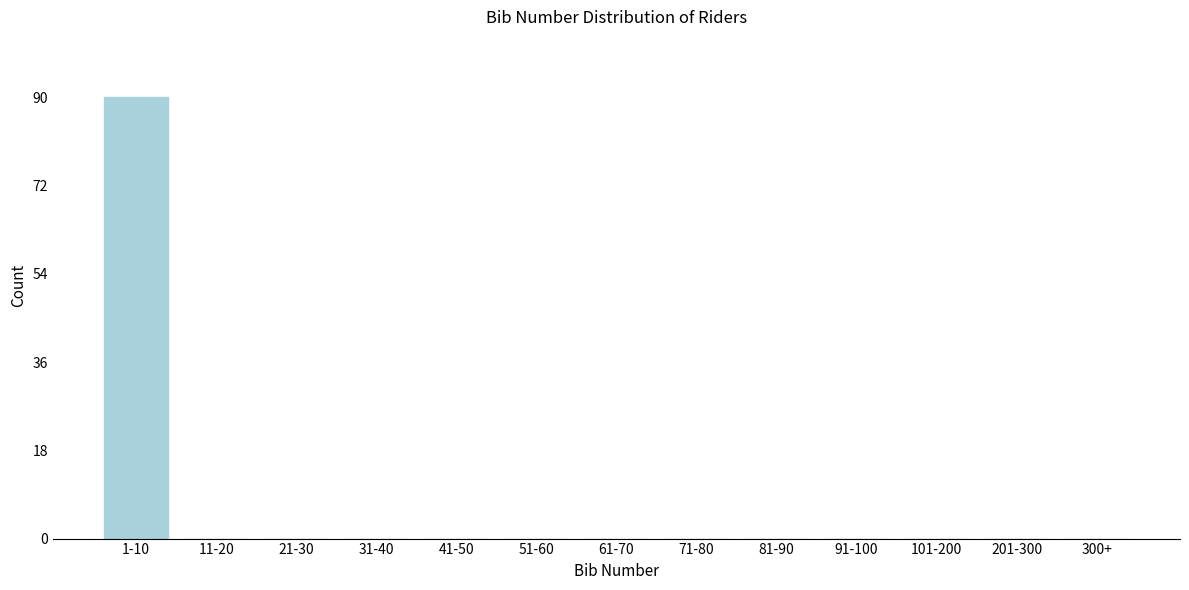

Reading left to right, transcribe all the data shown in this chart.

1-10=90	11-20=0	21-30=0	31-40=0	41-50=0	51-60=0	61-70=0	71-80=0	81-90=0	91-100=0	101-200=0	201-300=0	300+=0